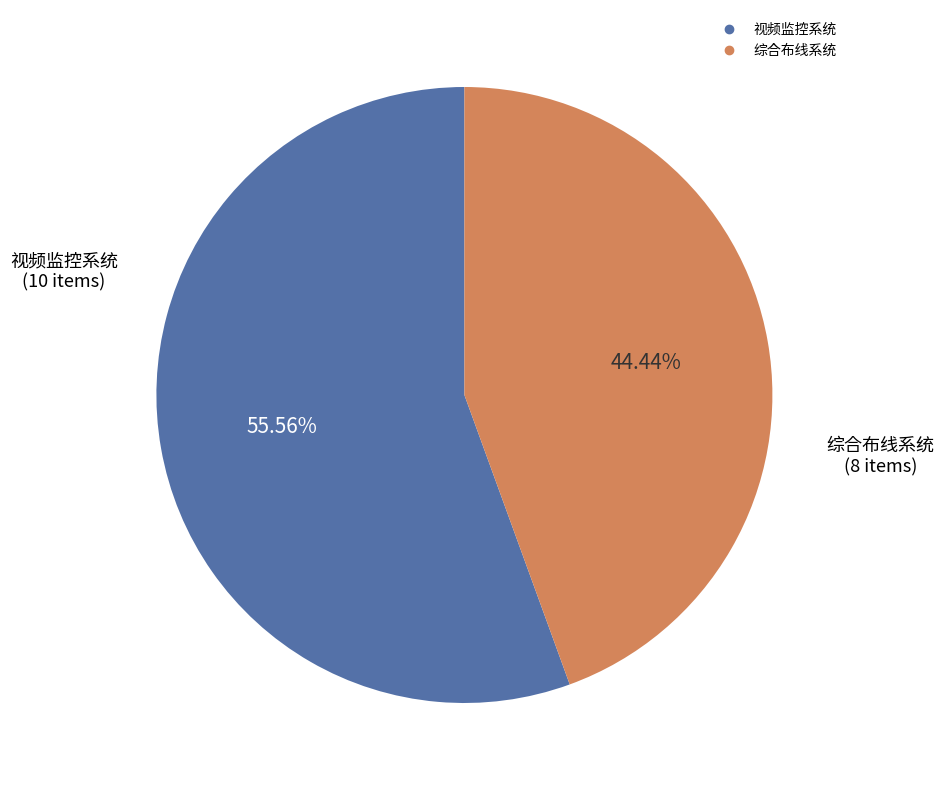

Is there a majority slice in this chart?

Yes